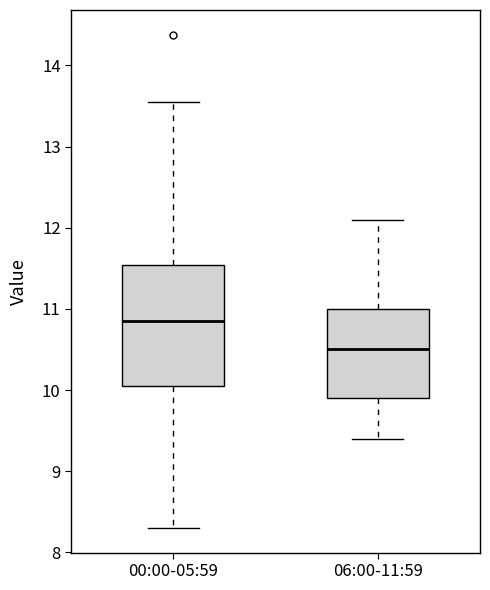

Reading left to right, transcribe this box plot: for each box, give where its median line is, the range the box spans, and where its two whiskers end, as read against the y-axis. The values are not printed on the chart, so give them approximately, as read against the axis.

00:00-05:59: median 10.9, box 10.1 to 11.5, whiskers 8.3 to 13.6
06:00-11:59: median 10.5, box 9.9 to 11.0, whiskers 9.4 to 12.1